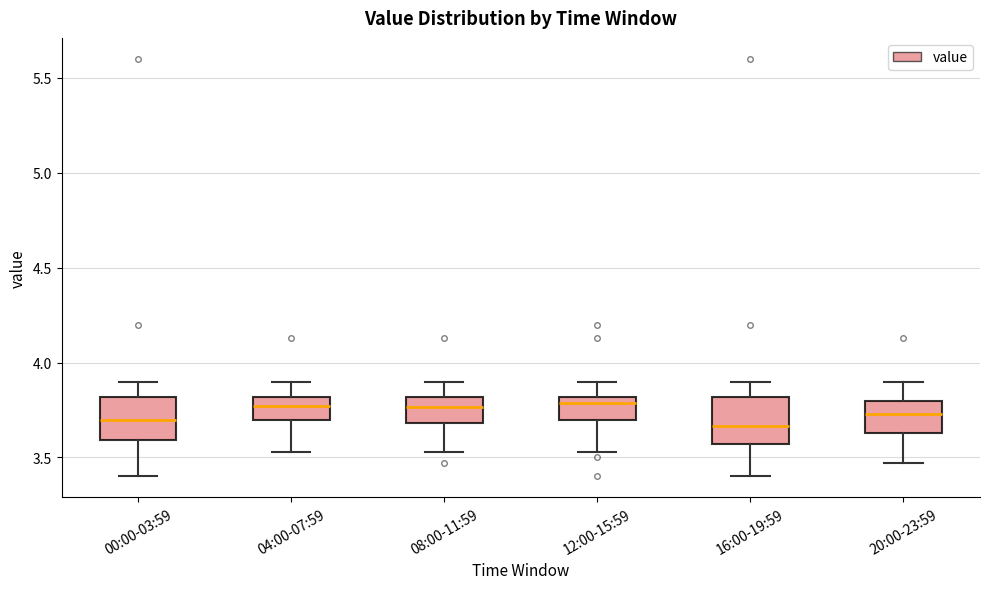

Reading left to right, read every box against the y-axis: the position of its median line, the range the box covers, and the ends of its whiskers. The values are not printed on the chart, so give them approximately, as read against the axis.

00:00-03:59: median 3.70, box 3.60 to 3.80, whiskers 3.40 to 3.90
04:00-07:59: median 3.75, box 3.70 to 3.80, whiskers 3.55 to 3.90
08:00-11:59: median 3.75, box 3.70 to 3.80, whiskers 3.55 to 3.90
12:00-15:59: median 3.80 (just below the box's upper edge), box 3.70 to 3.80, whiskers 3.55 to 3.90
16:00-19:59: median 3.65, box 3.55 to 3.80, whiskers 3.40 to 3.90
20:00-23:59: median 3.75, box 3.65 to 3.80, whiskers 3.45 to 3.90